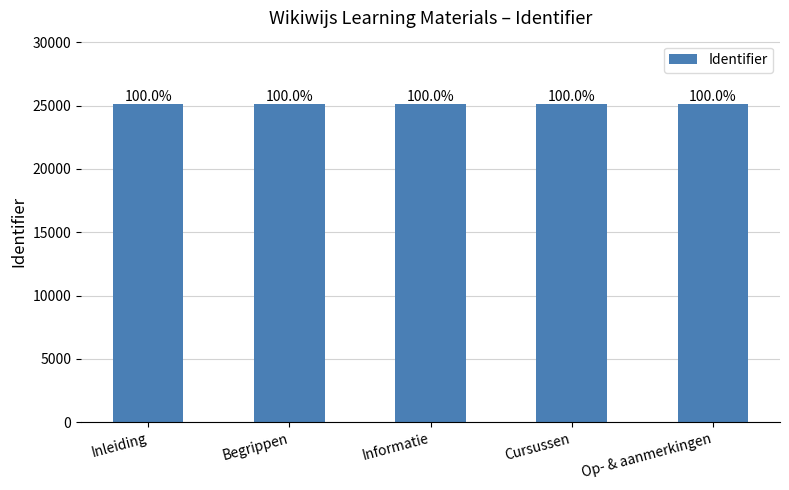

Are the bars horizontal?

No